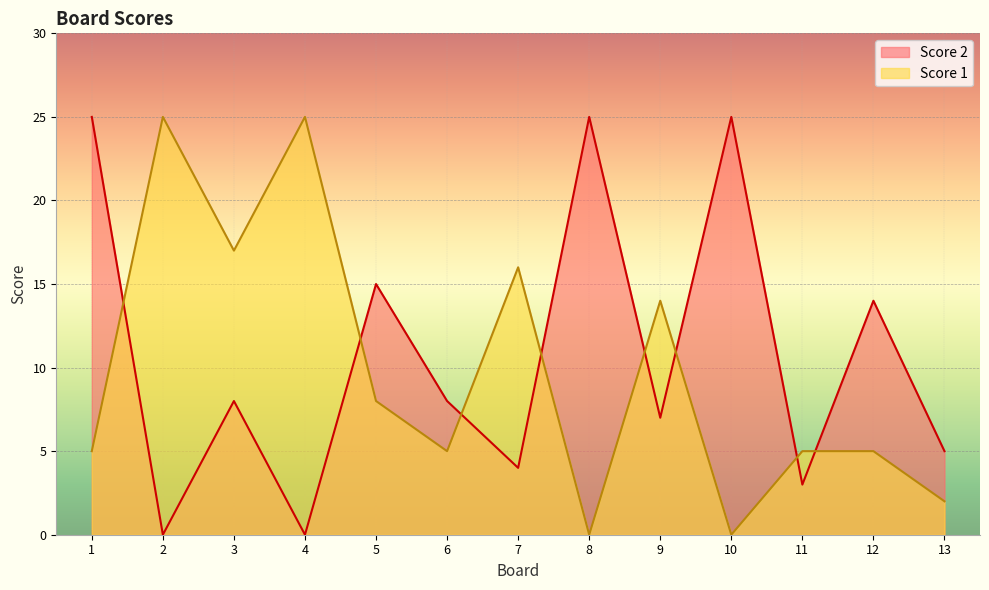

Is the value of Score 2 at 2 greater than the value of Score 1 at 10?

No